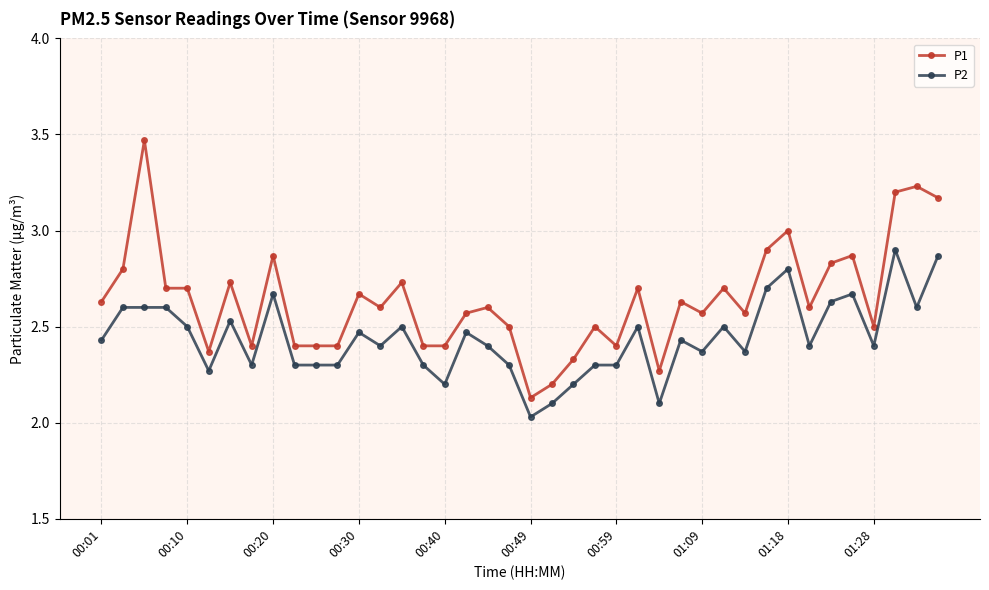

Which series has the largest total across all categories?

P1